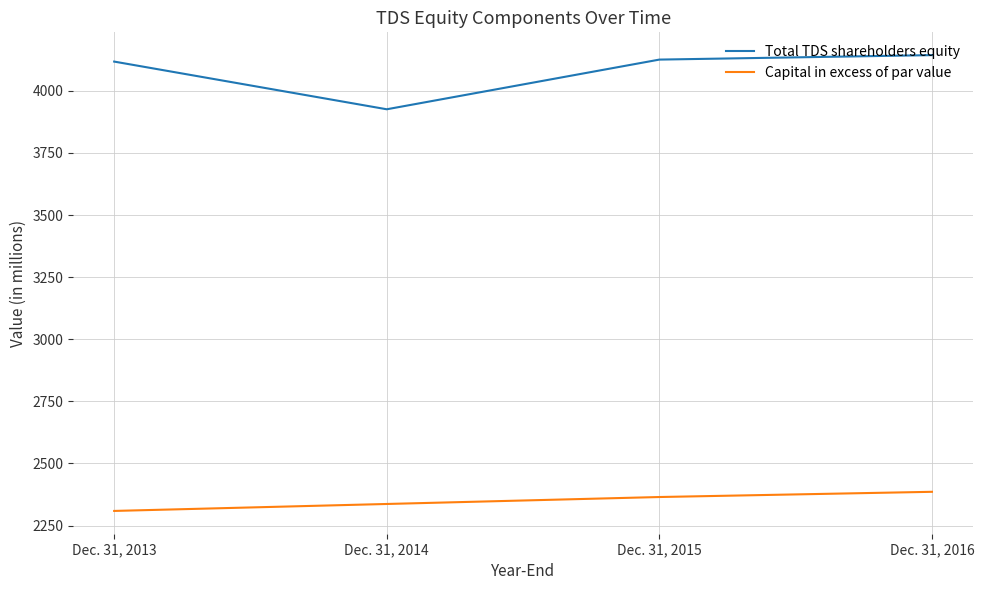

What are all the series names shown in the legend?

Total TDS shareholders equity, Capital in excess of par value